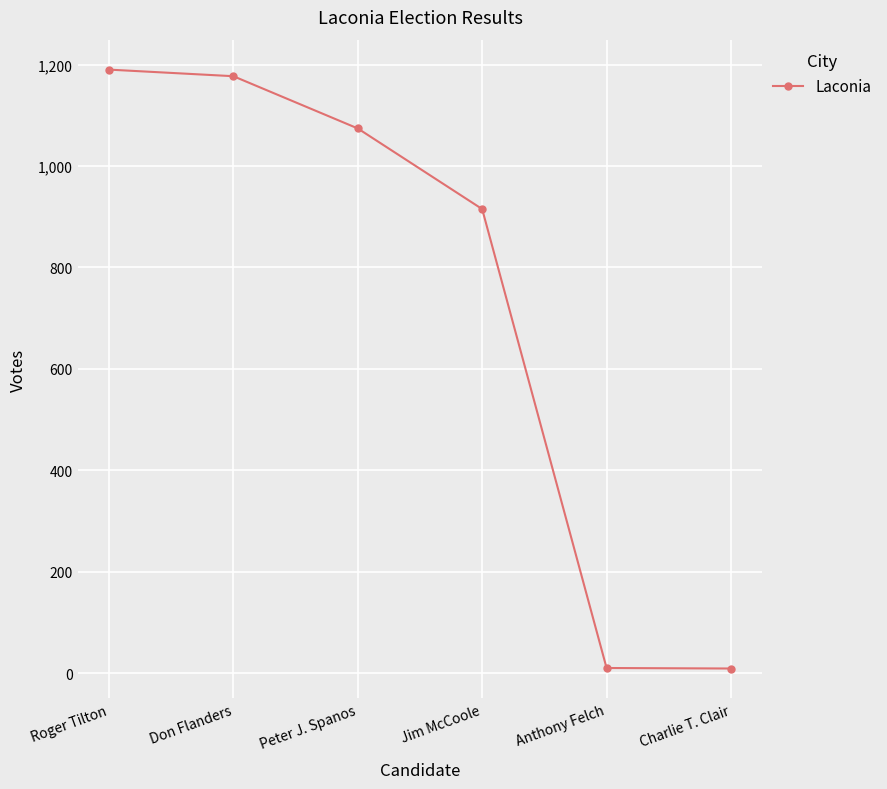

Where does the data first go above 1074?

Roger Tilton